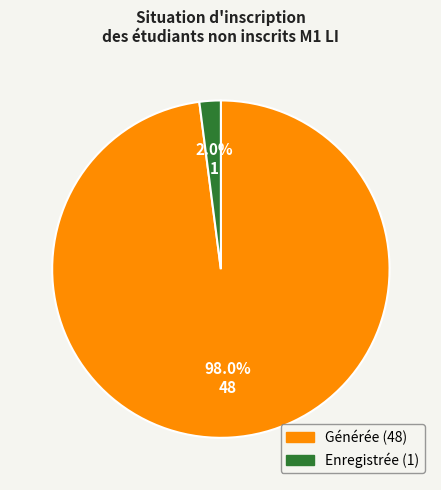

Is Générée the majority of the pie?

Yes